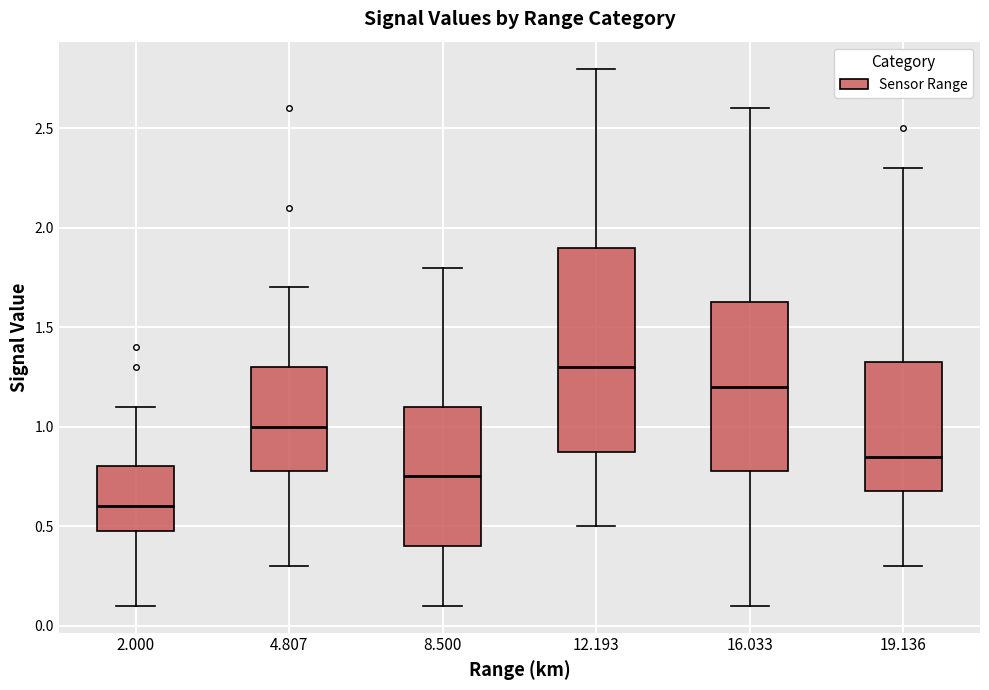

Reading left to right, transcribe this box plot: for each box, give where its median line is, the range the box spans, and where its two whiskers end, as read against the y-axis. The values are not printed on the chart, so give them approximately, as read against the axis.

2.000: median 0.60, box 0.50 to 0.80, whiskers 0.10 to 1.10
4.807: median 1.00, box 0.80 to 1.30, whiskers 0.30 to 1.70
8.500: median 0.75, box 0.40 to 1.10, whiskers 0.10 to 1.80
12.193: median 1.30, box 0.90 to 1.90, whiskers 0.50 to 2.80
16.033: median 1.20, box 0.80 to 1.65, whiskers 0.10 to 2.60
19.136: median 0.85, box 0.70 to 1.35, whiskers 0.30 to 2.30